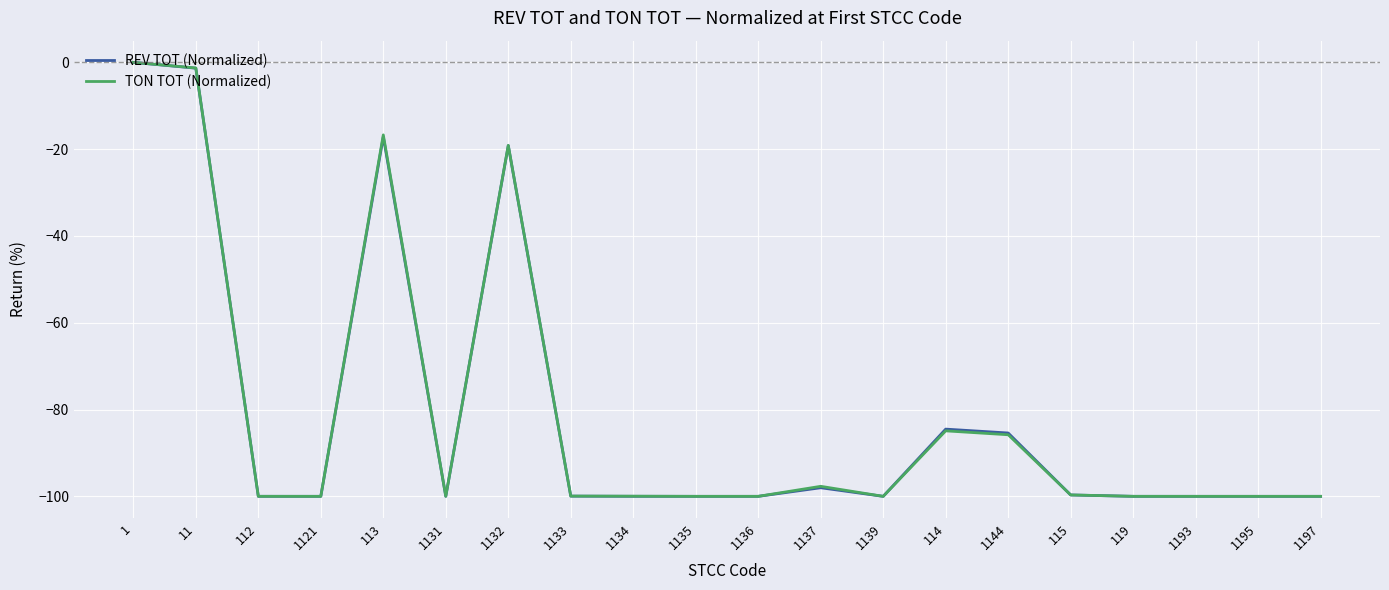

Where is TON TOT (Normalized) nearest to the value -50?

1132